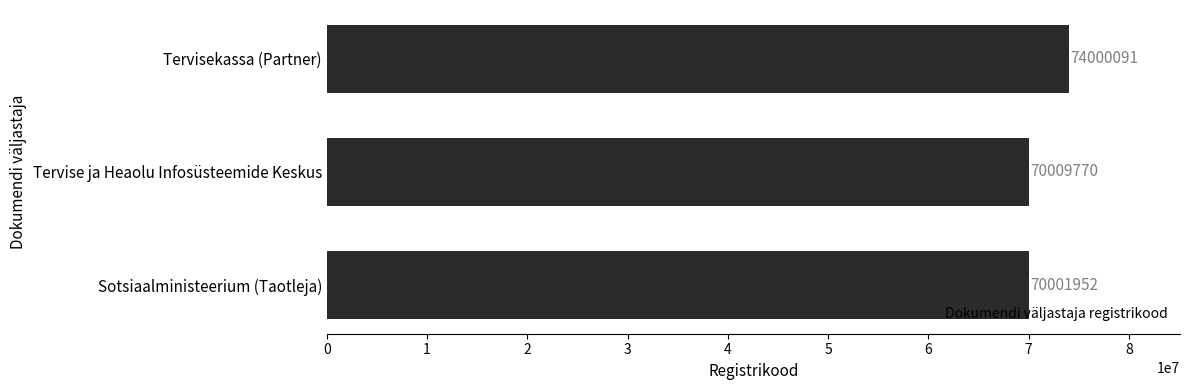

List the labels in order of value, largest first.

Tervisekassa (Partner), Tervise ja Heaolu Infosüsteemide Keskus, Sotsiaalministeerium (Taotleja)